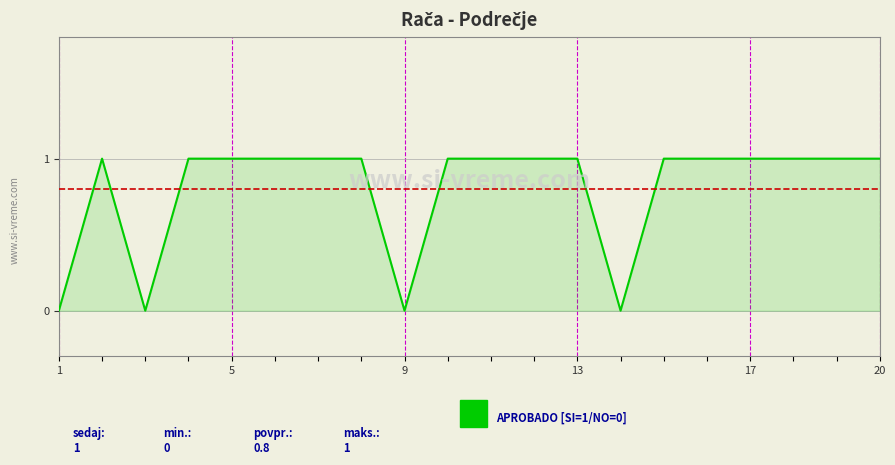

How many lines are shown in the chart?

1